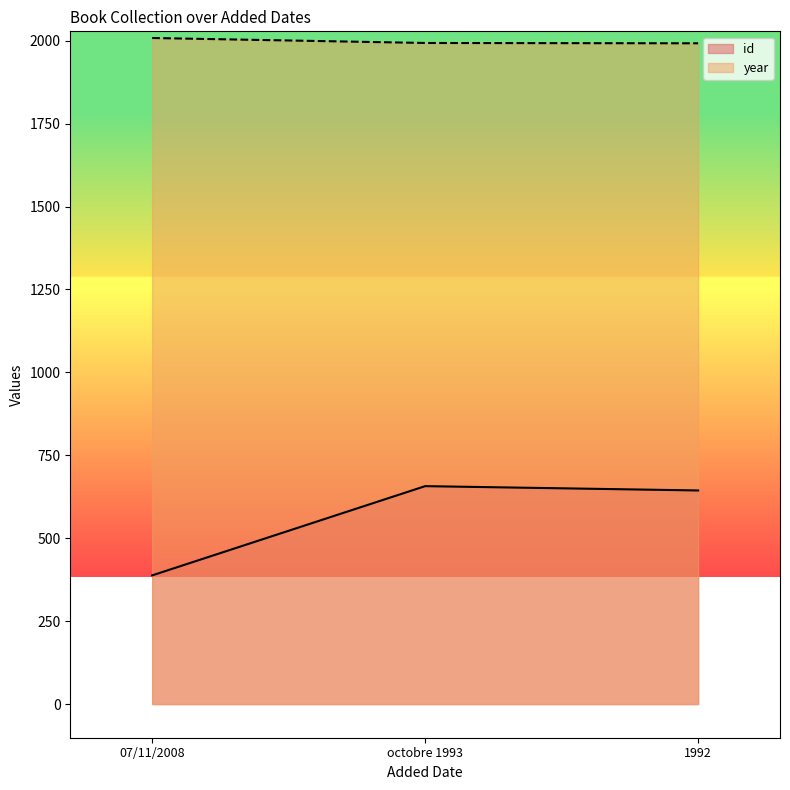

What is the approximate value of year at 07/11/2008?

2008